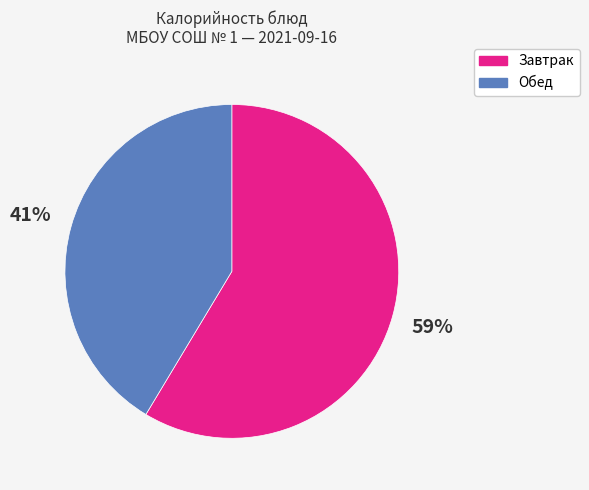

Count the number of slices in the pie.

2